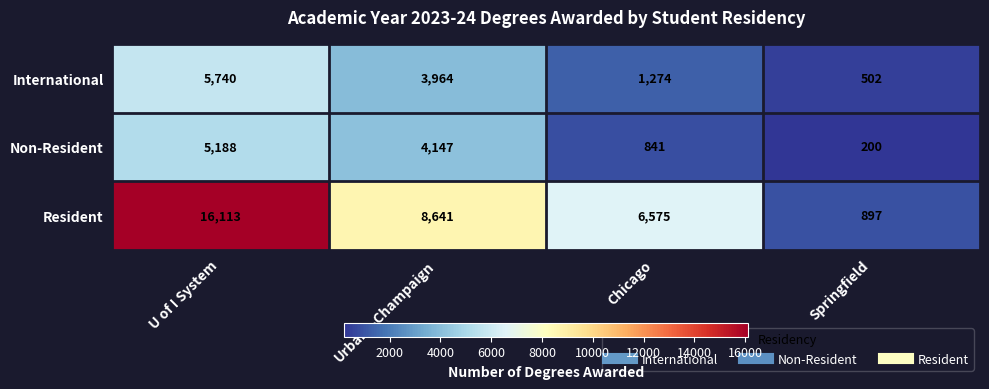

The Non-Resident series shows 472 at Chicago. True or false?

False